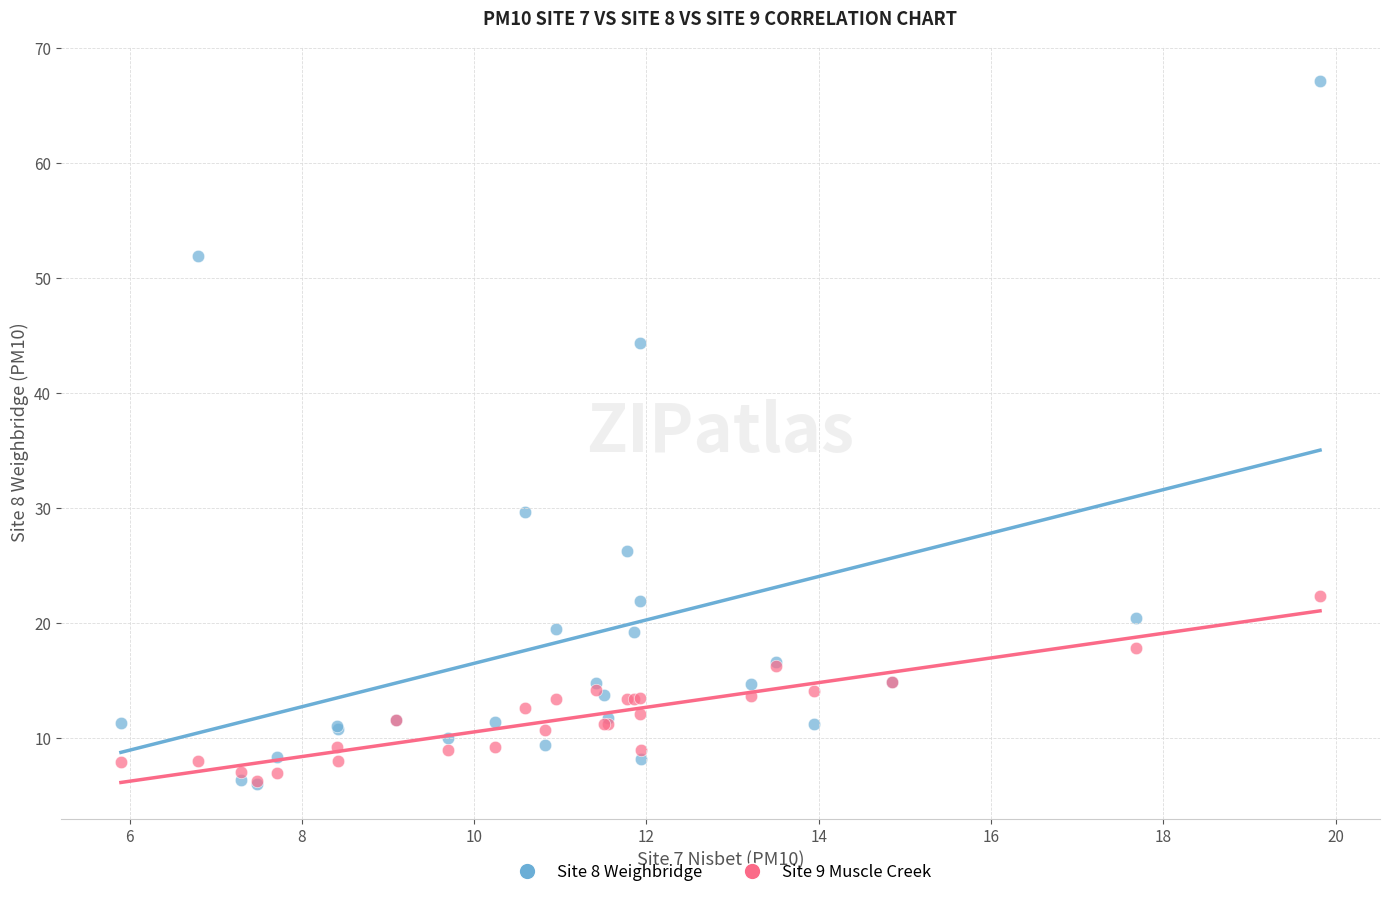

Which series has the largest Y range (max minus min)?

Site 8 Weighbridge